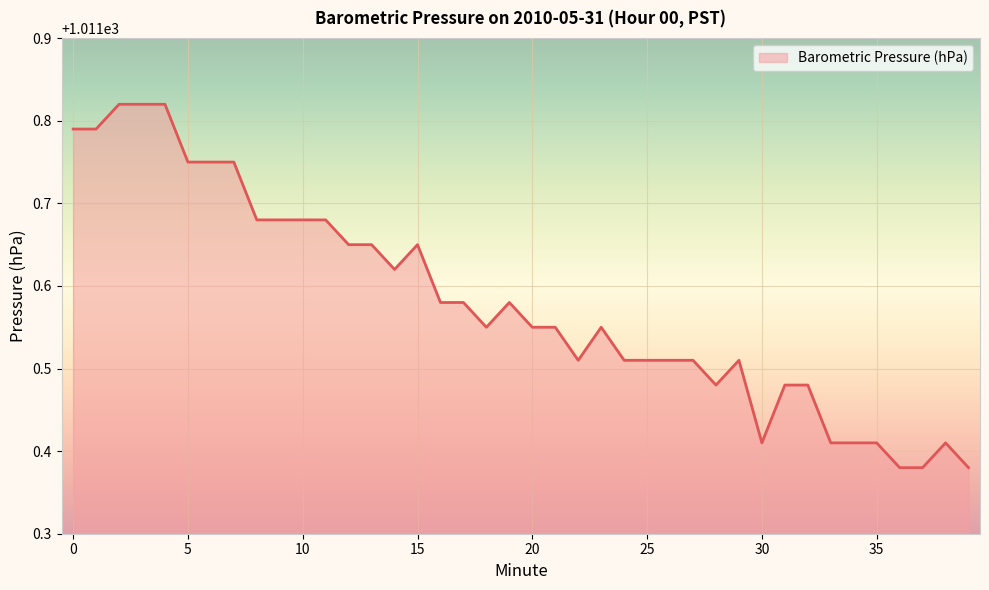

At which category does the chart reach its minimum across all series?

36